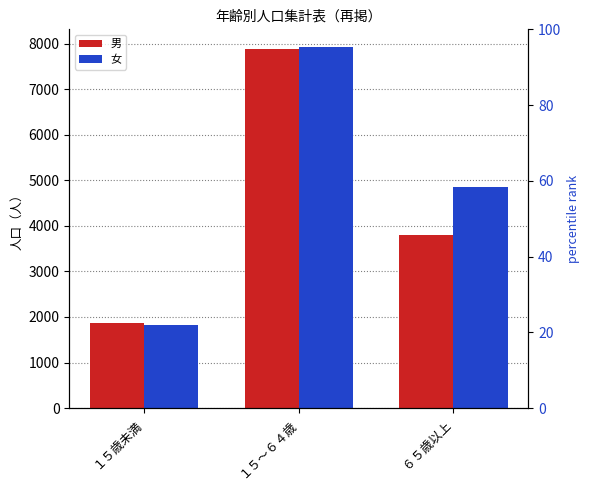

Is it true that 女 equals 4852 at ６５歳以上?

True